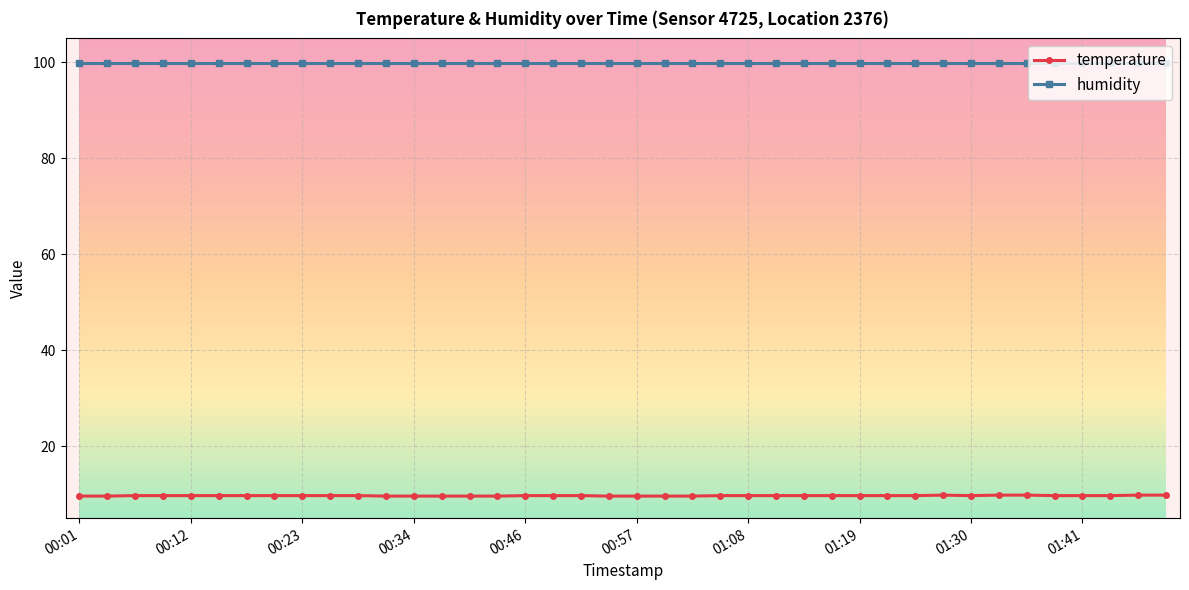

How many distinct data groups are displayed?

2